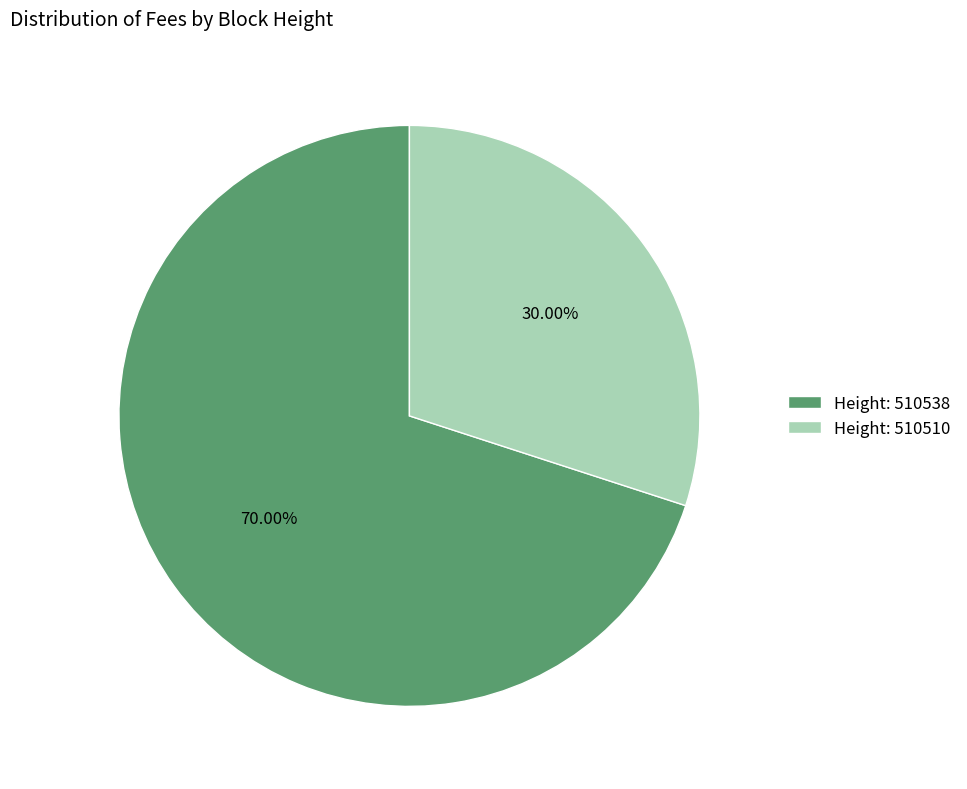

To the nearest percent, what is the difference between the largest and smallest slice percentages?

40%